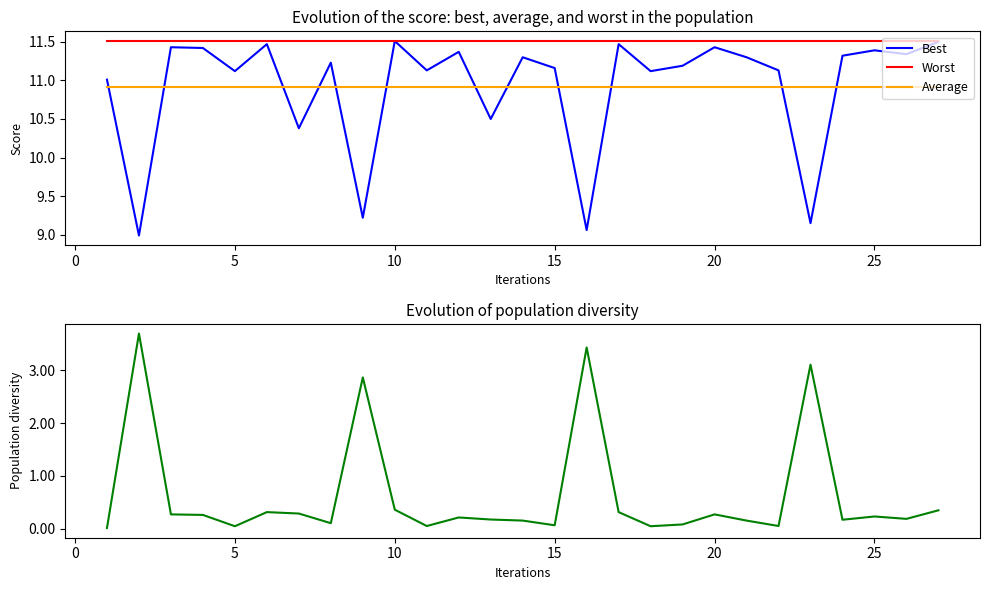

True or false: Average and Best cross at least once.

True